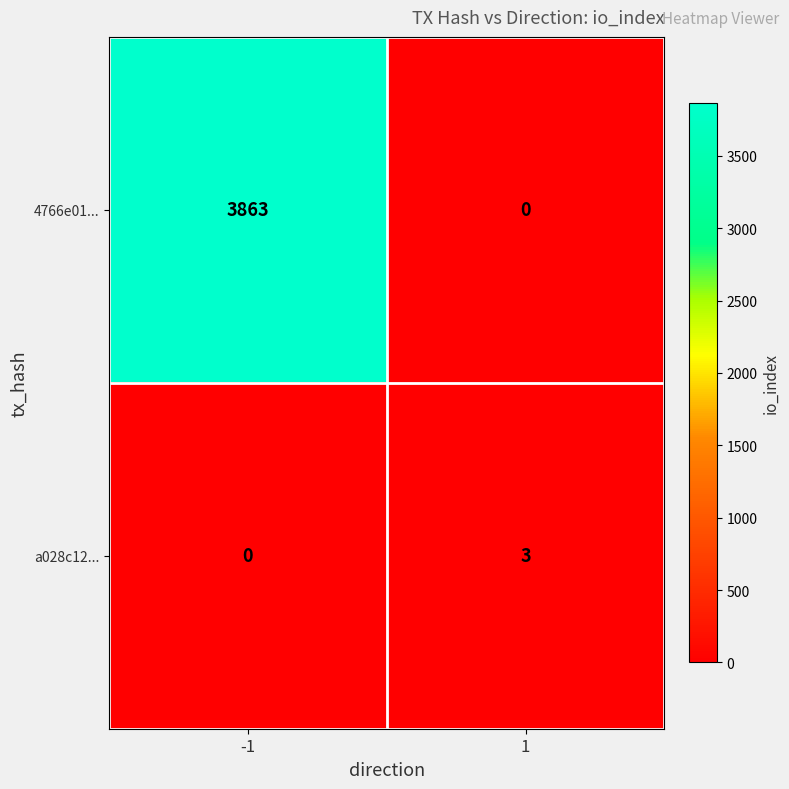

What is the greatest value displayed?

3863